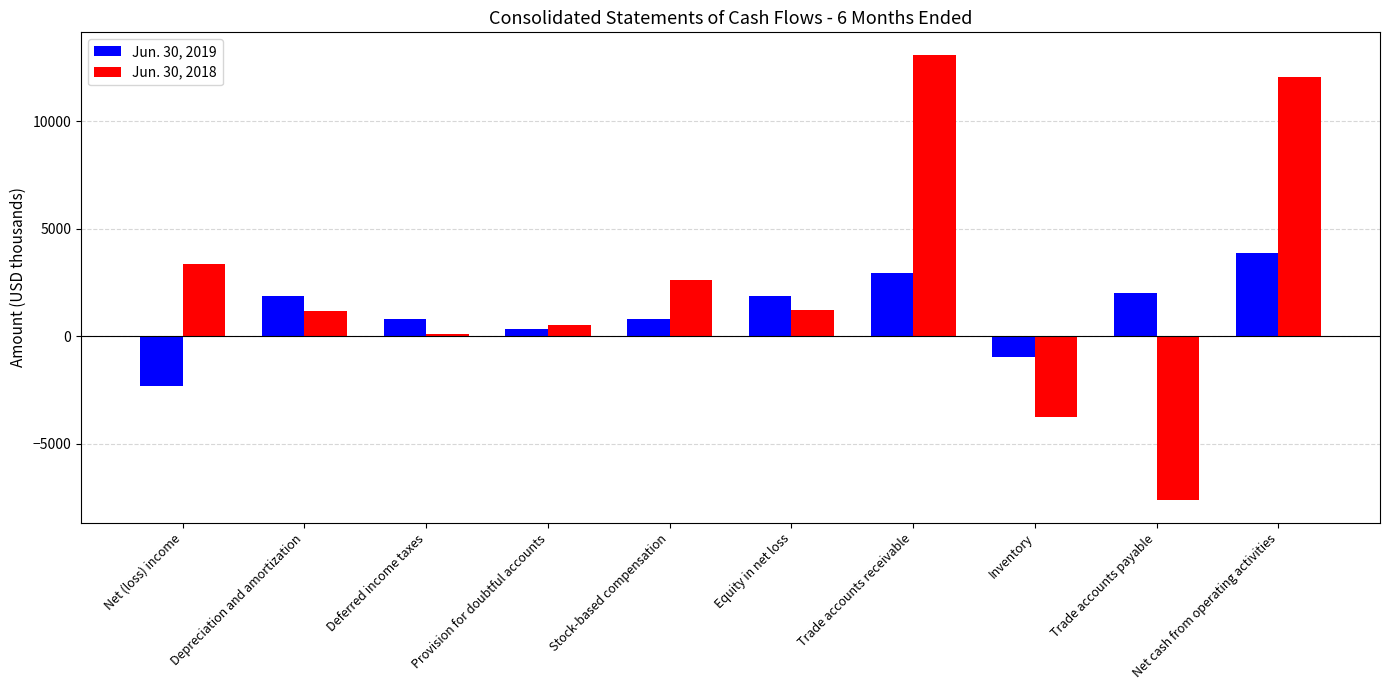

What is the spread (max minus min) of values at Inventory?

2818